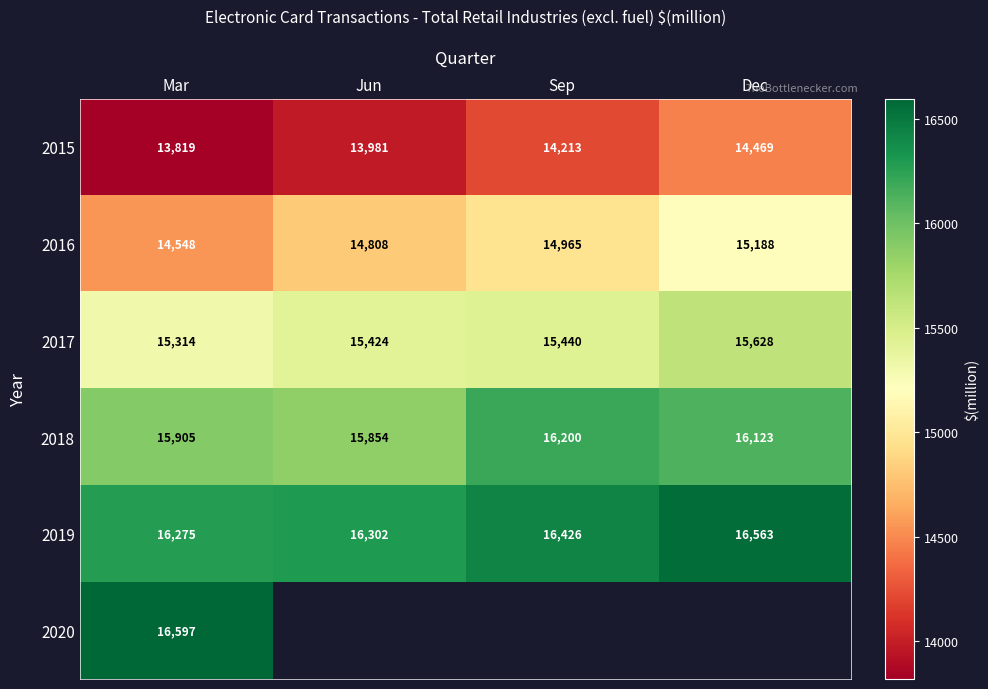

True or false: 2019 has a value of 8975 at Dec.

False